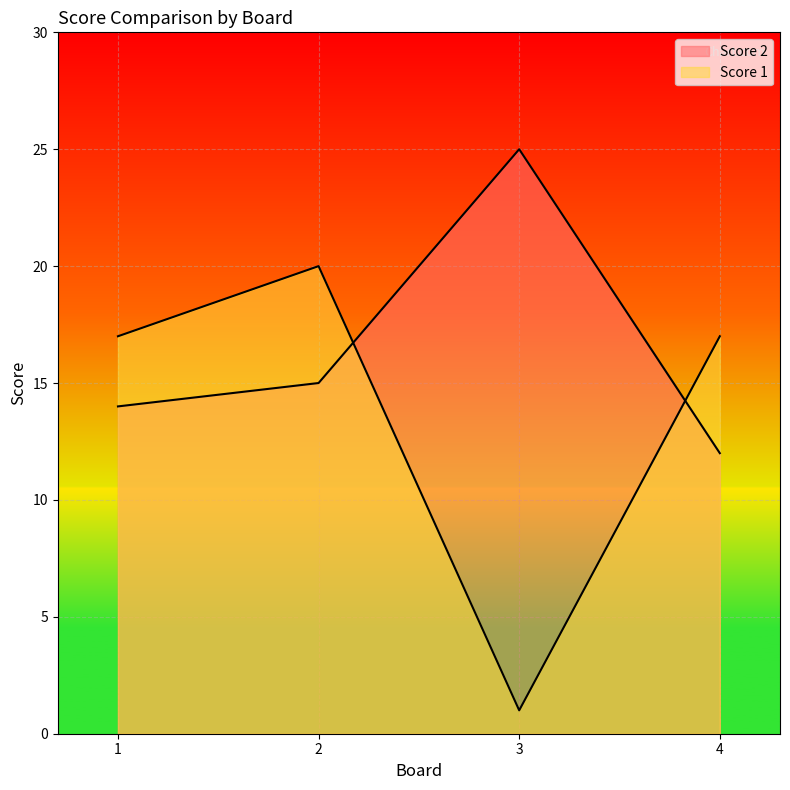

How many data points in Score 1 are above 17?

1